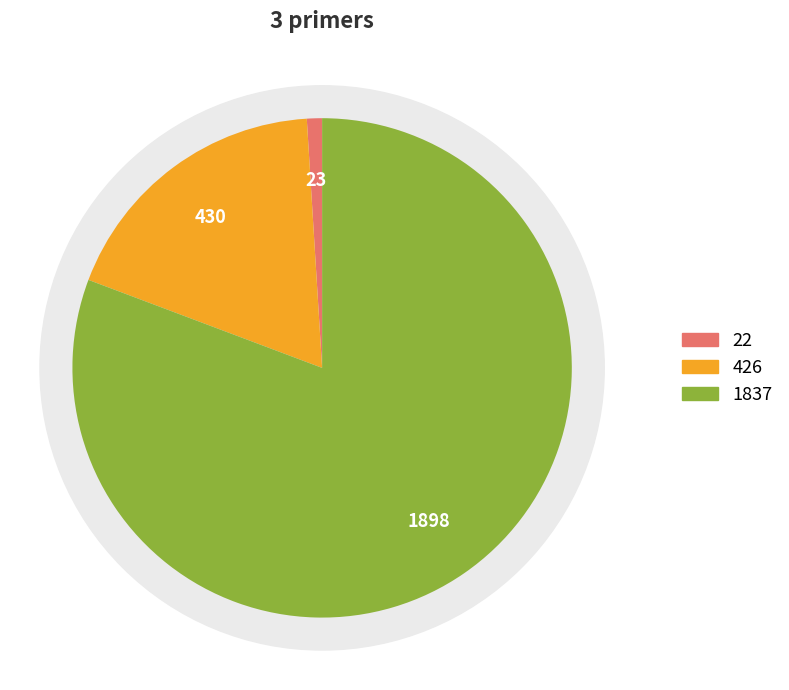

Is it true that 22 is 1% of the pie?

True